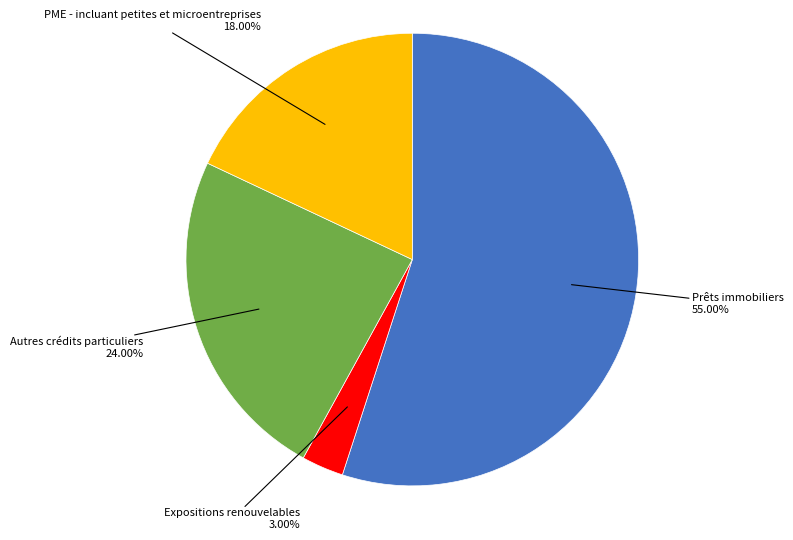

Count the number of slices in the pie.

4